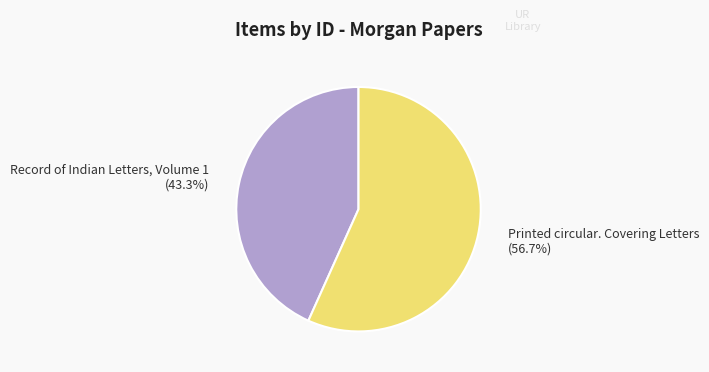

Does any single category account for the majority?

Yes